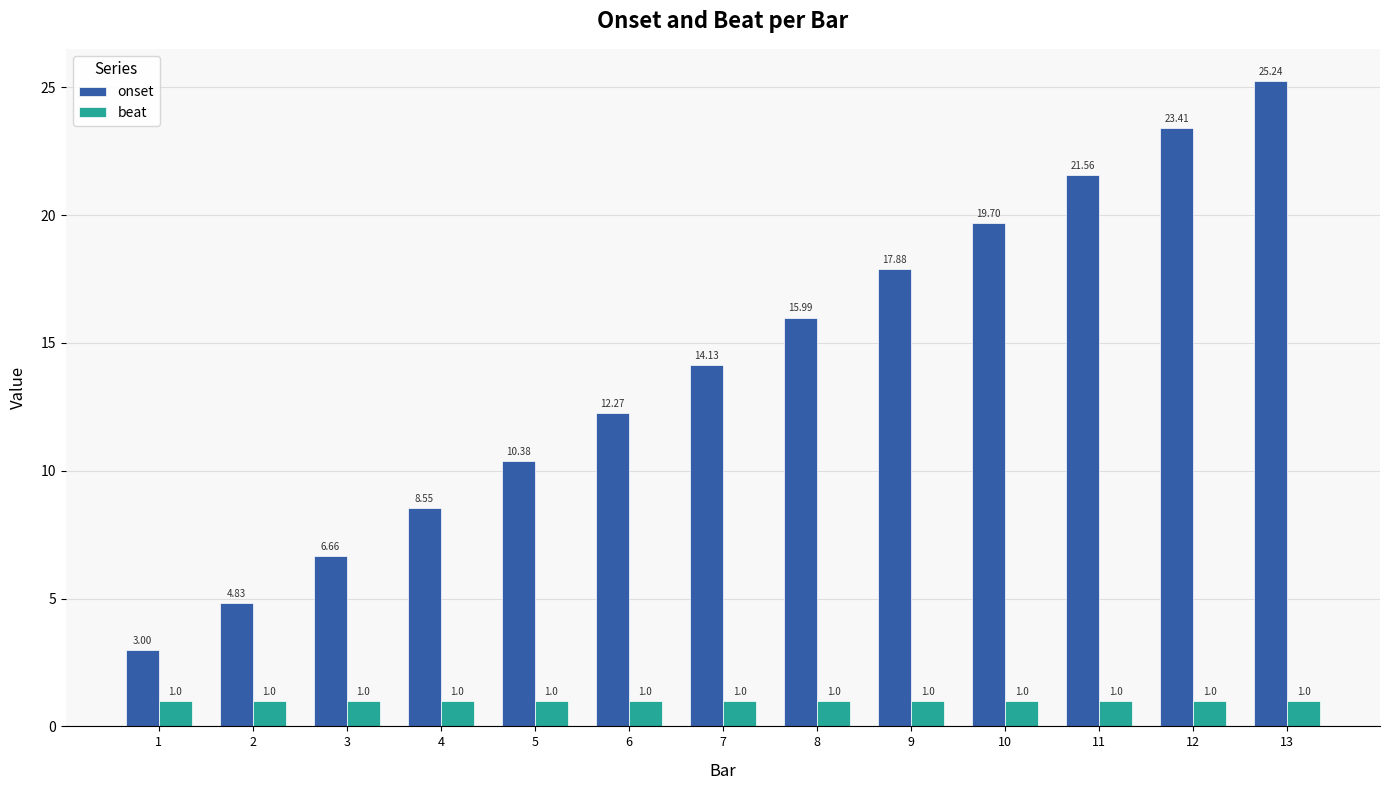

What is the value of the beat bar at the 2nd from the left?

1.0